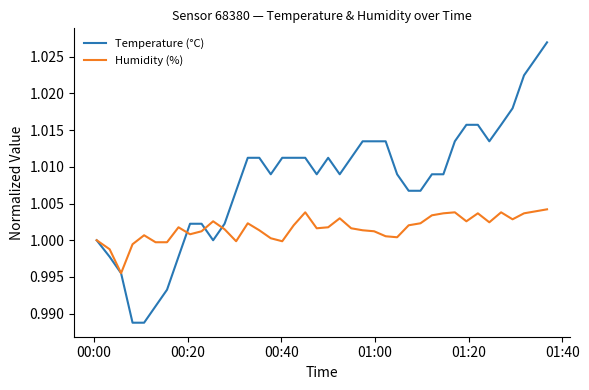

Which series has the largest total across all categories?

Temperature (°C)